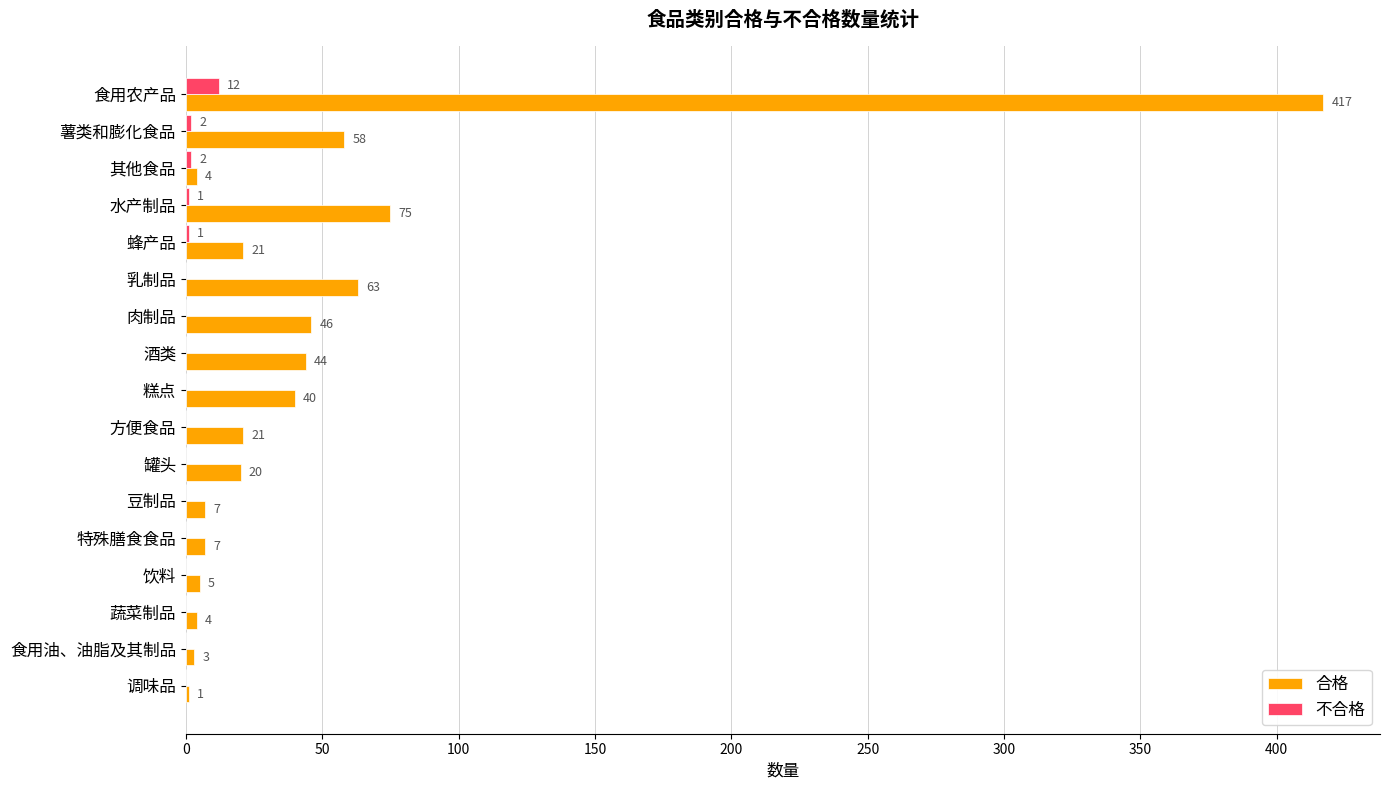

Which series changed the most between 薯类和膨化食品 and 蜂产品?

合格